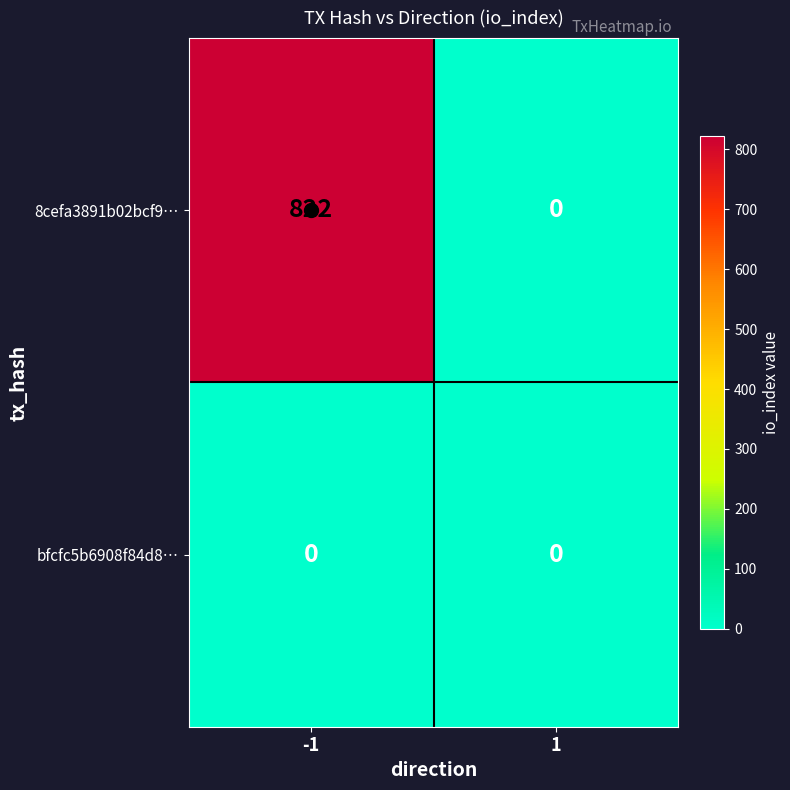

What is the difference between the maximum and minimum values in the 8cefa3891b02bcf9… series?

822